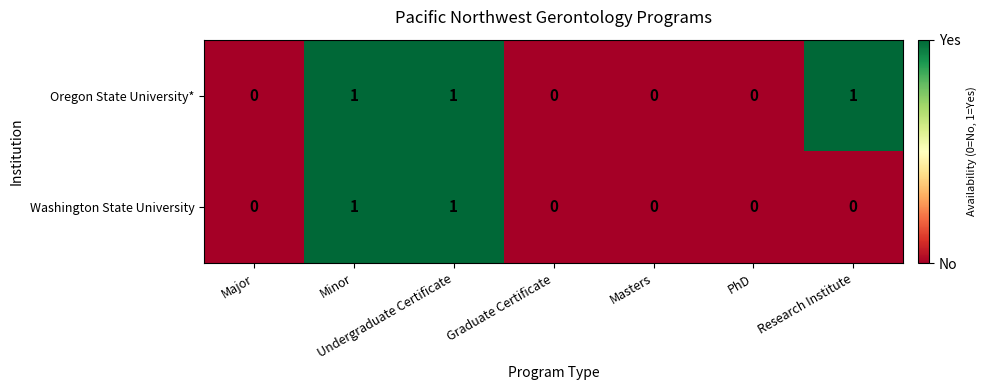

What is the sum of all Oregon State University* values?

3